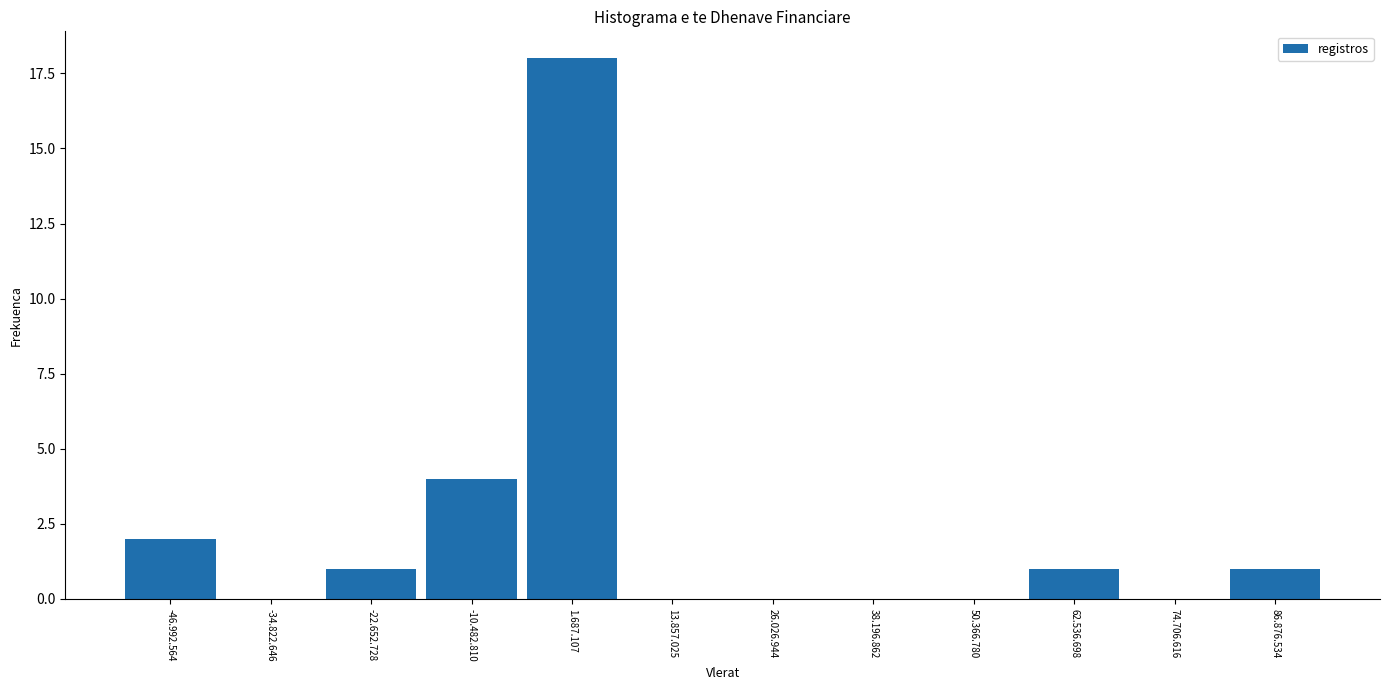

Reading left to right, extract all data points from this chart.

-46.992.564=2	-34.822.646=0	-22.652.728=1	-10.482.810=4	1.687.107=18	13.857.025=0	26.026.944=0	38.196.862=0	50.366.780=0	62.536.698=1	74.706.616=0	86.876.534=1